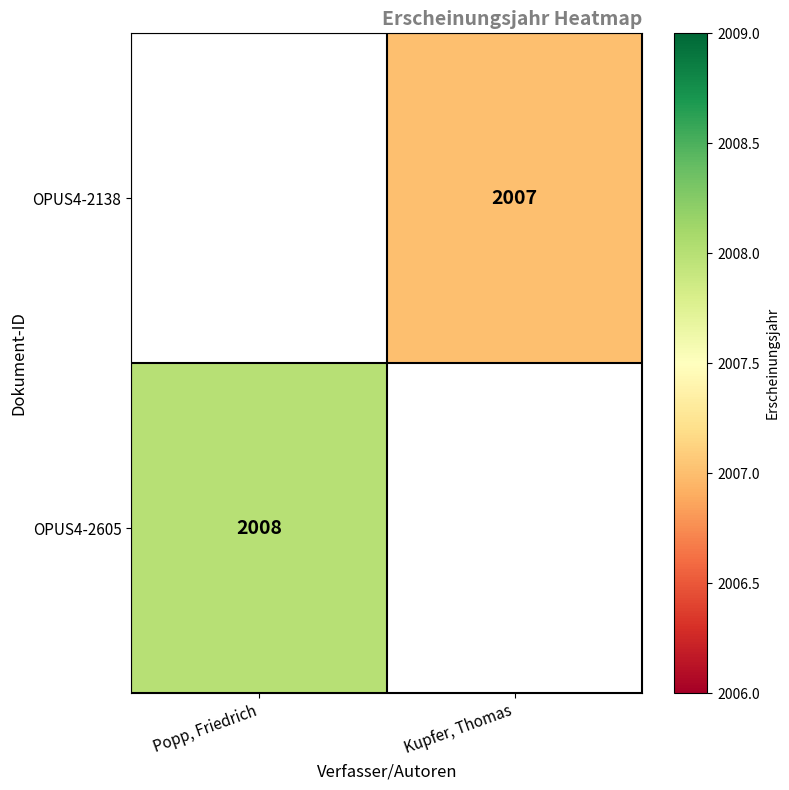

Is the value of OPUS4-2605 at Popp, Friedrich greater than the value of OPUS4-2138 at Kupfer, Thomas?

Yes